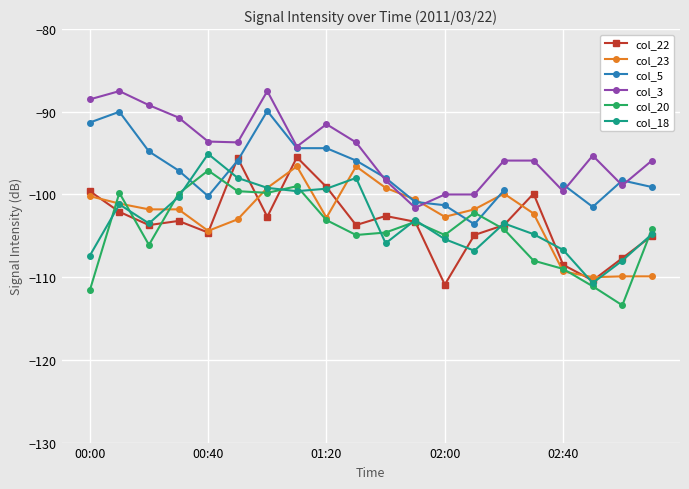

At how many categories does at least one series exceed -98?

14